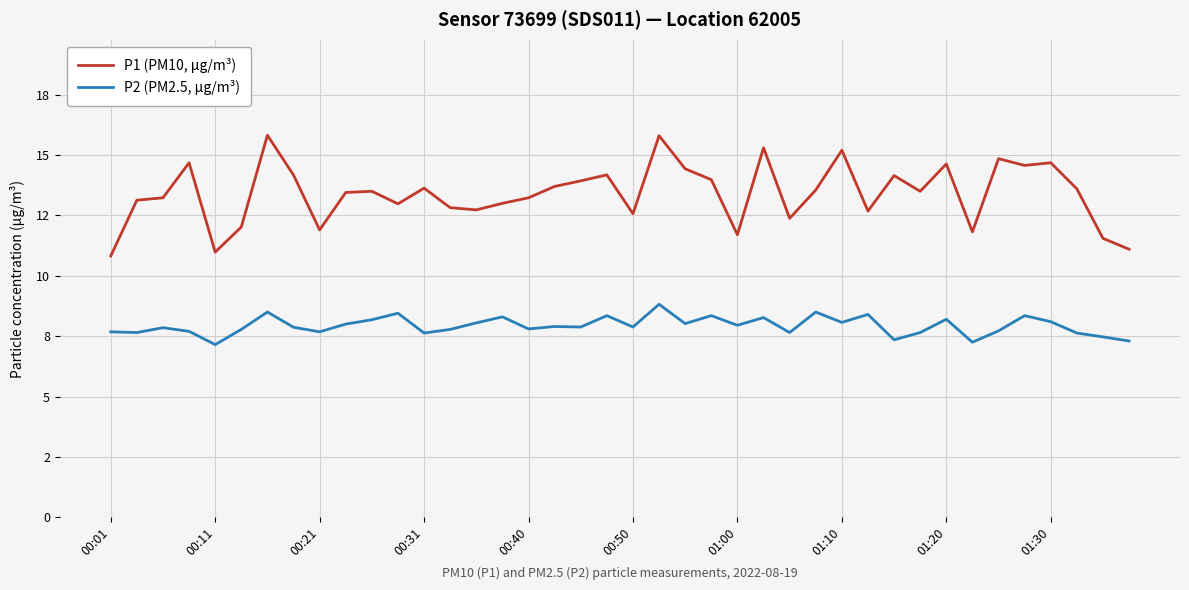

Which series has the largest range (max minus min)?

P1 (PM10, µg/m³)